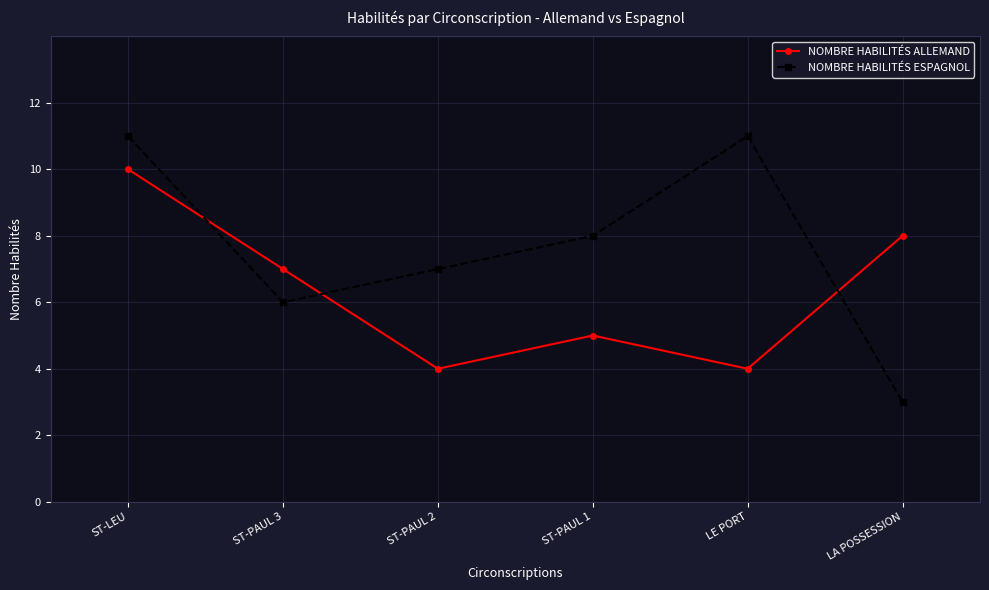

What is the minimum value for NOMBRE HABILITÉS ALLEMAND?

4